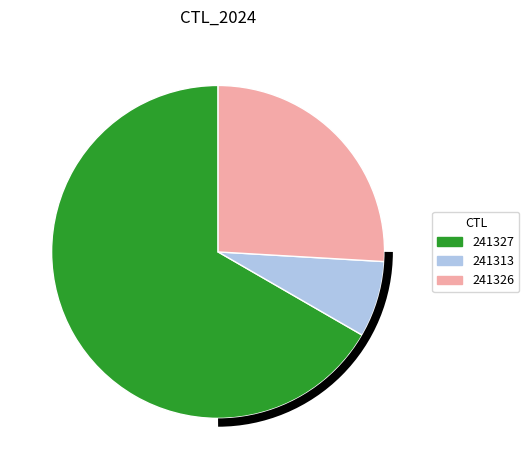

The 241313 slice represents 19% of the pie. True or false?

False